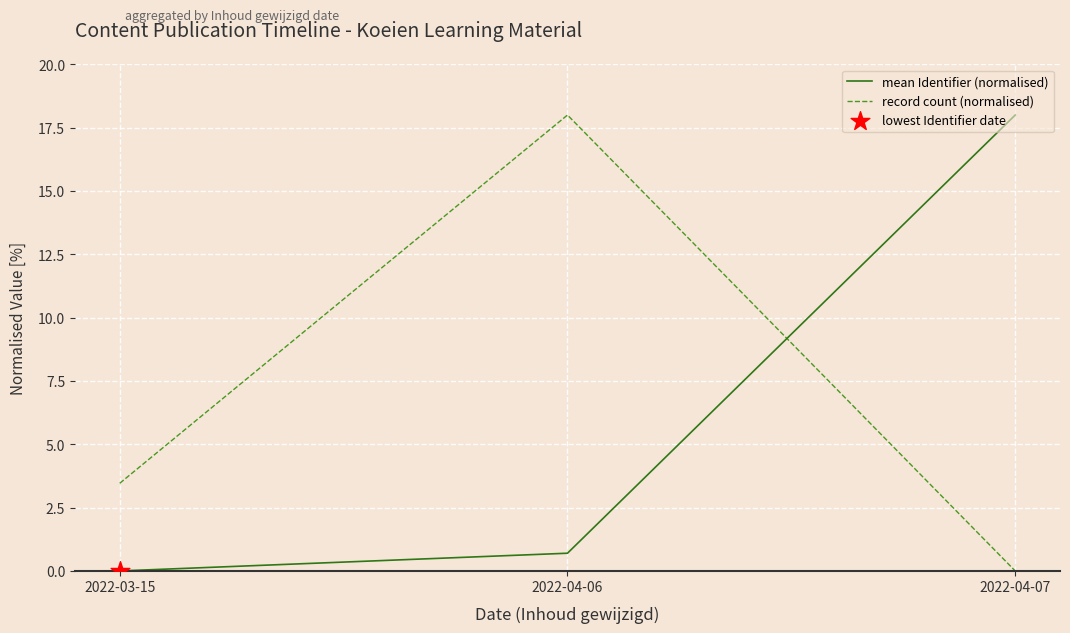

Is the value of mean Identifier (normalised) at 2022-04-07 greater than the value of record count (normalised) at 2022-03-15?

Yes